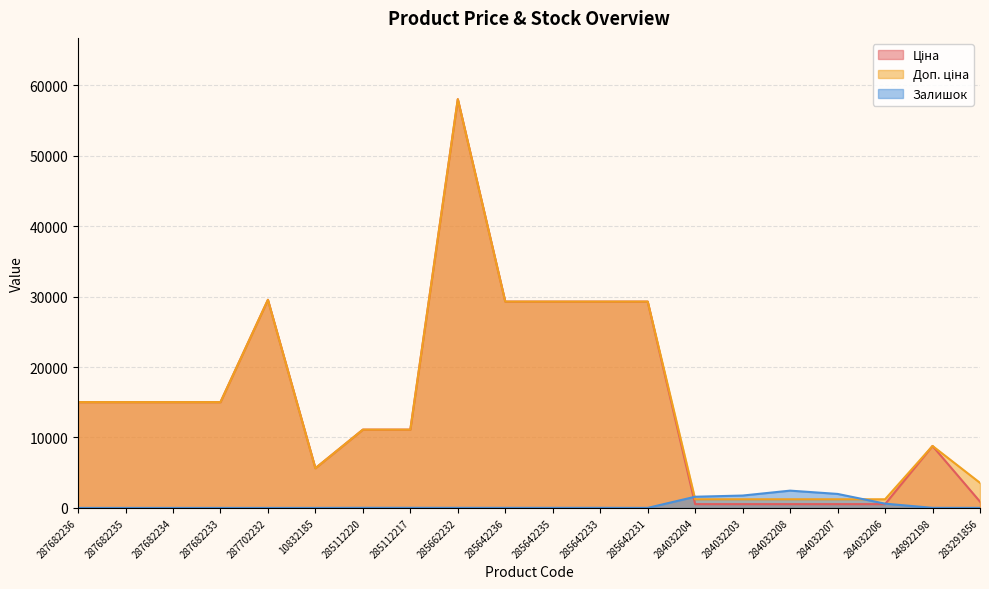

What is the label of the 1st point from the right?

283291856